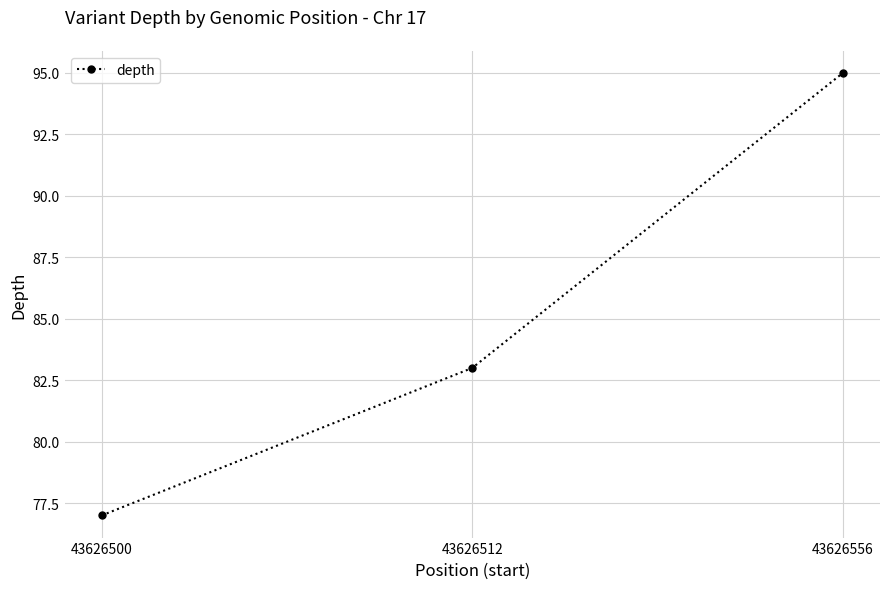

What is the ratio of the value at 43626512 to the value at 43626556?

0.9